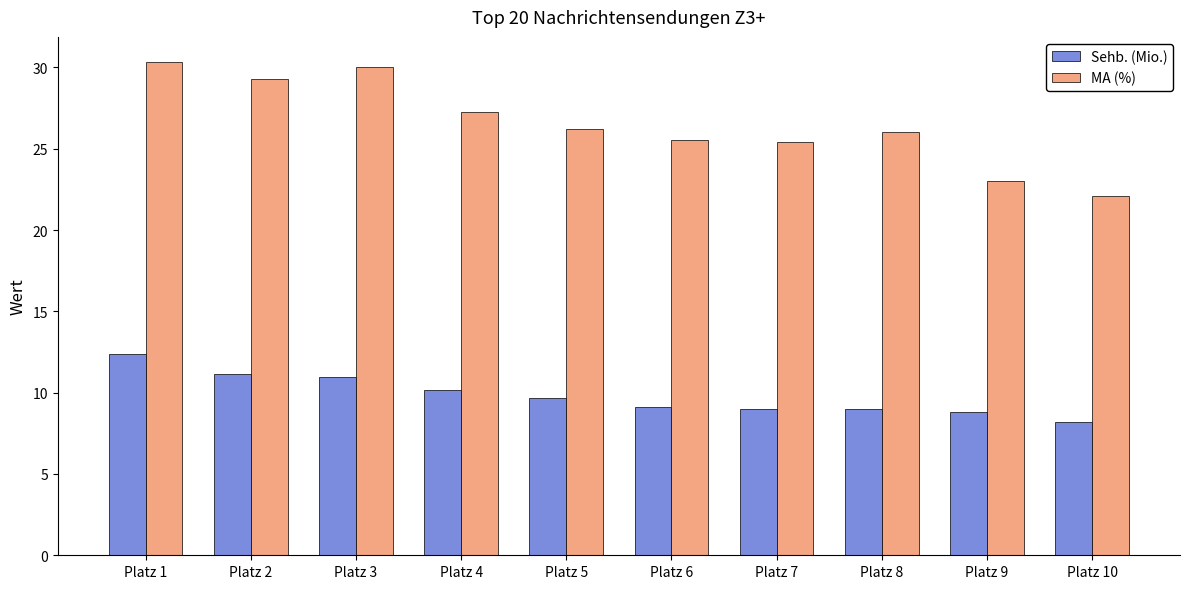

Which series has the widest spread of values?

MA (%)